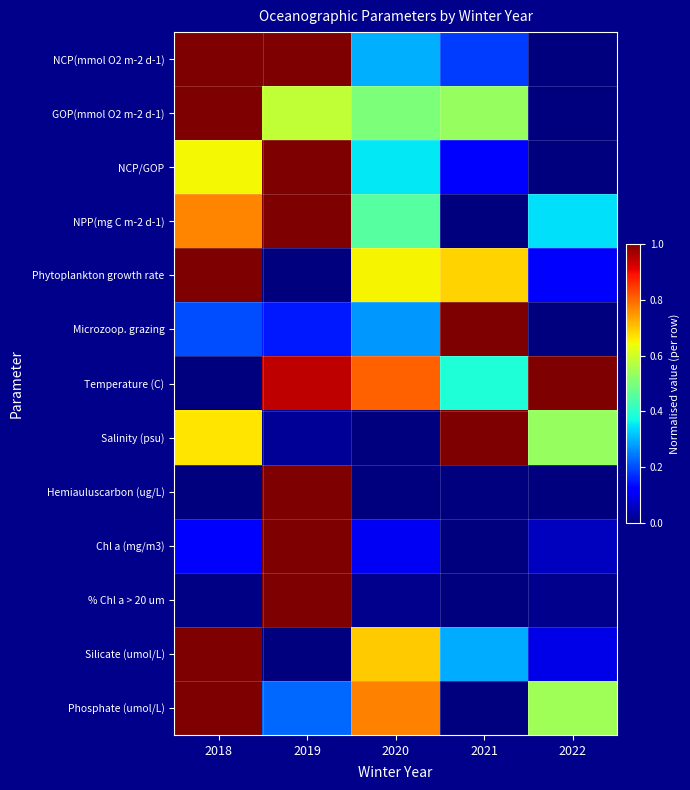

Which series has the largest total across all categories?

Temperature (C)